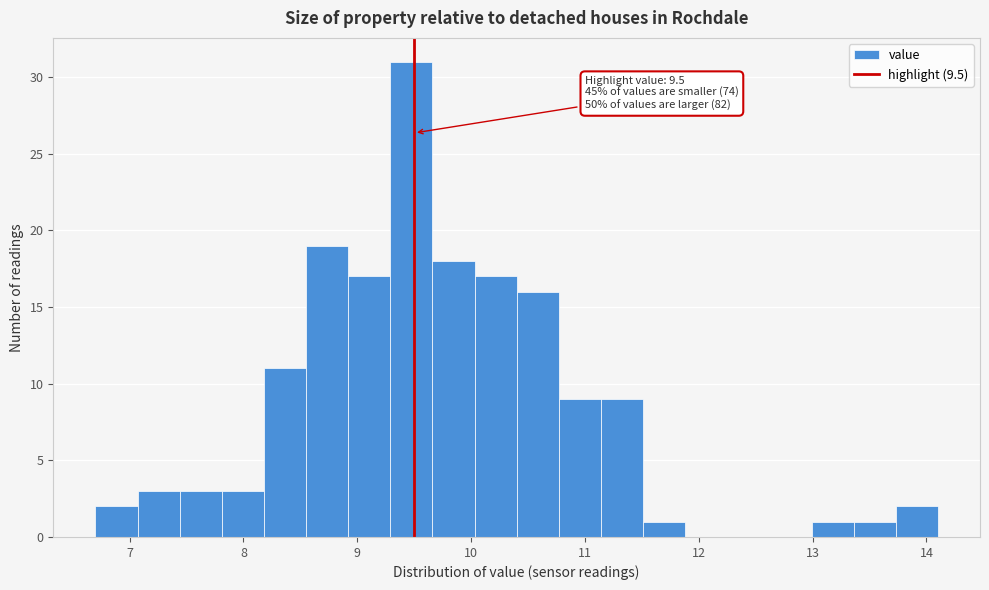

Read against the x-axis, roughly where is the centre of the tallest bar?

9.5